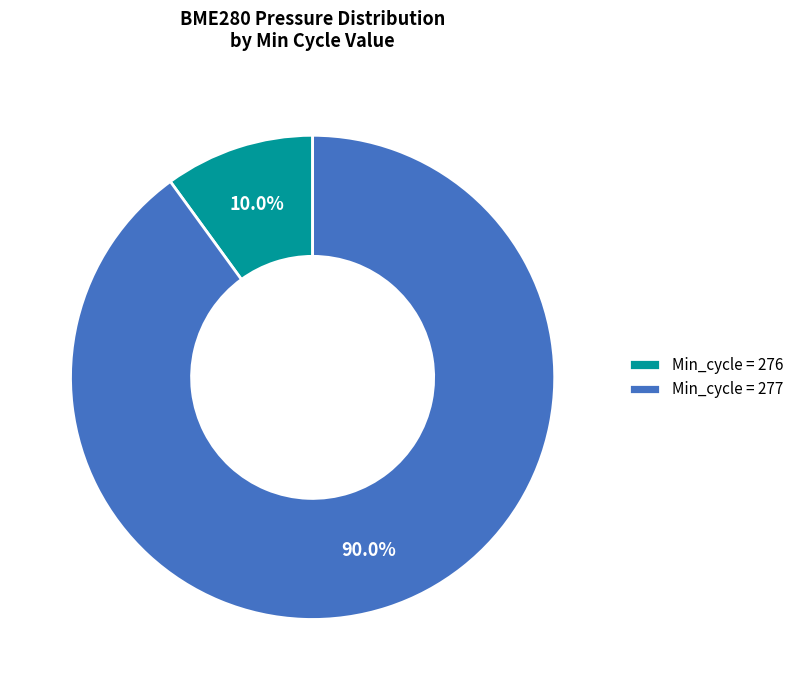

Rank the categories by value from highest to lowest.

Min_cycle = 277, Min_cycle = 276